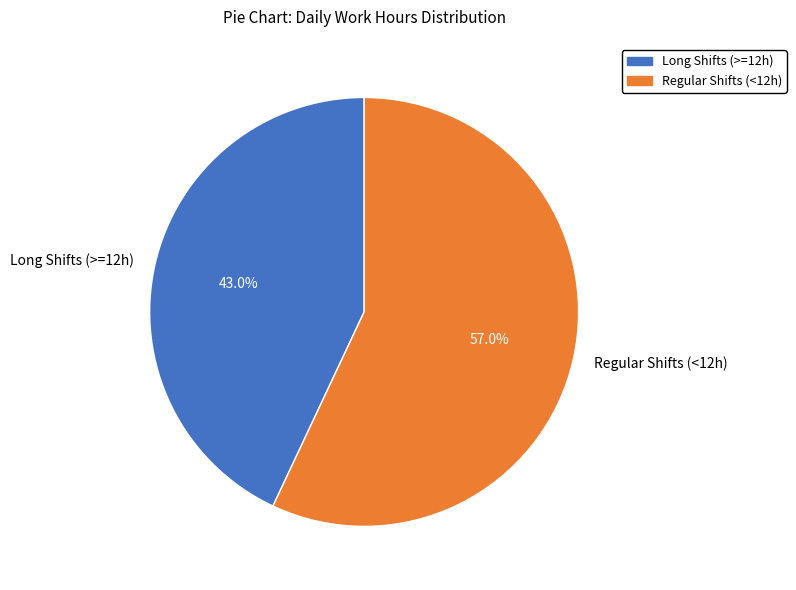

Does any single category account for the majority?

Yes